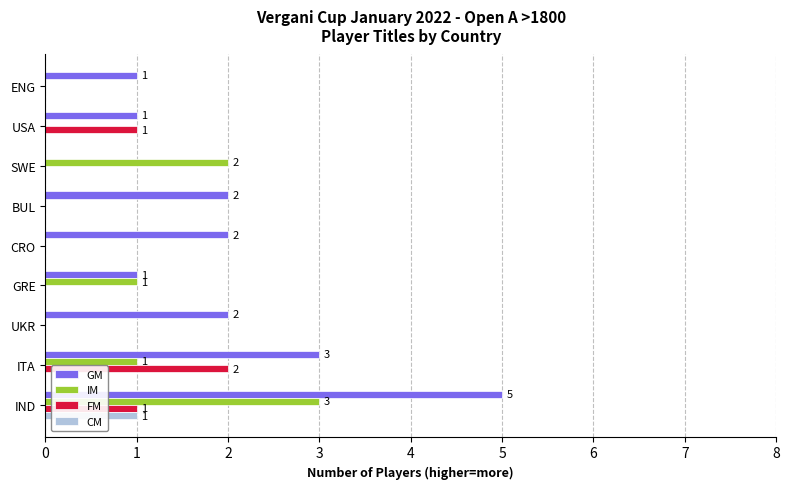

What is the sum of all GM values?

17